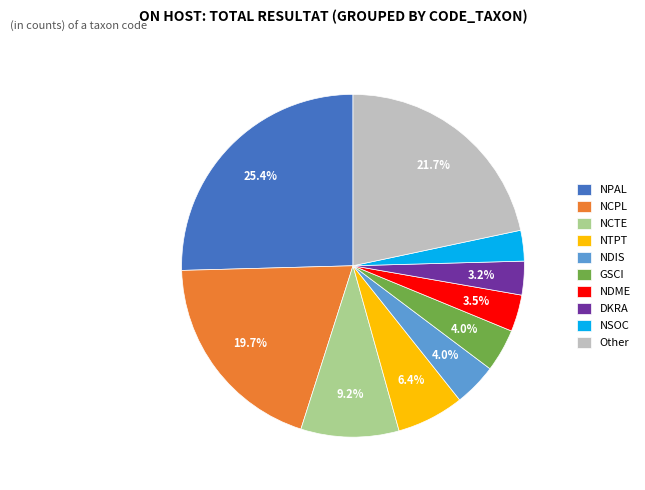

Between NDIS and NSOC, which is larger?

NDIS